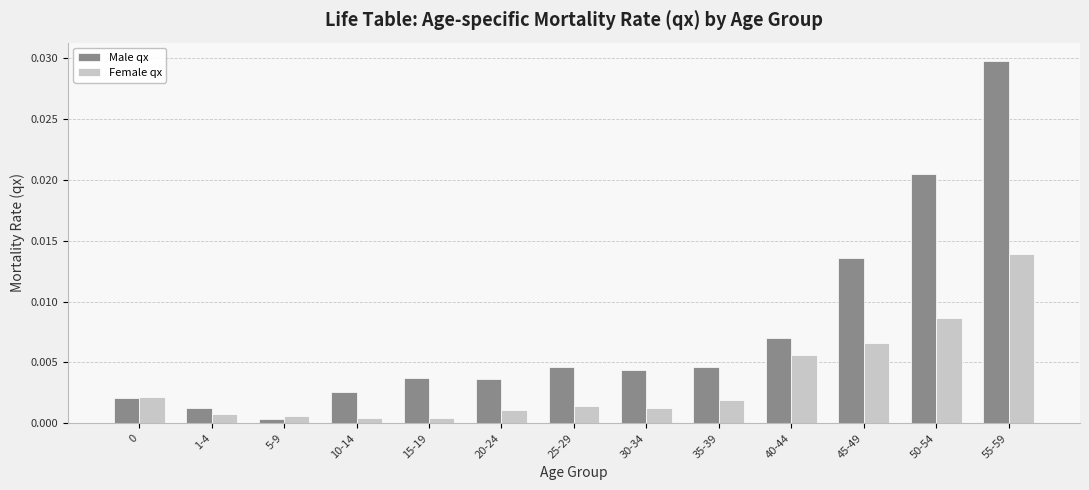

Which series has the largest total across all categories?

Male qx